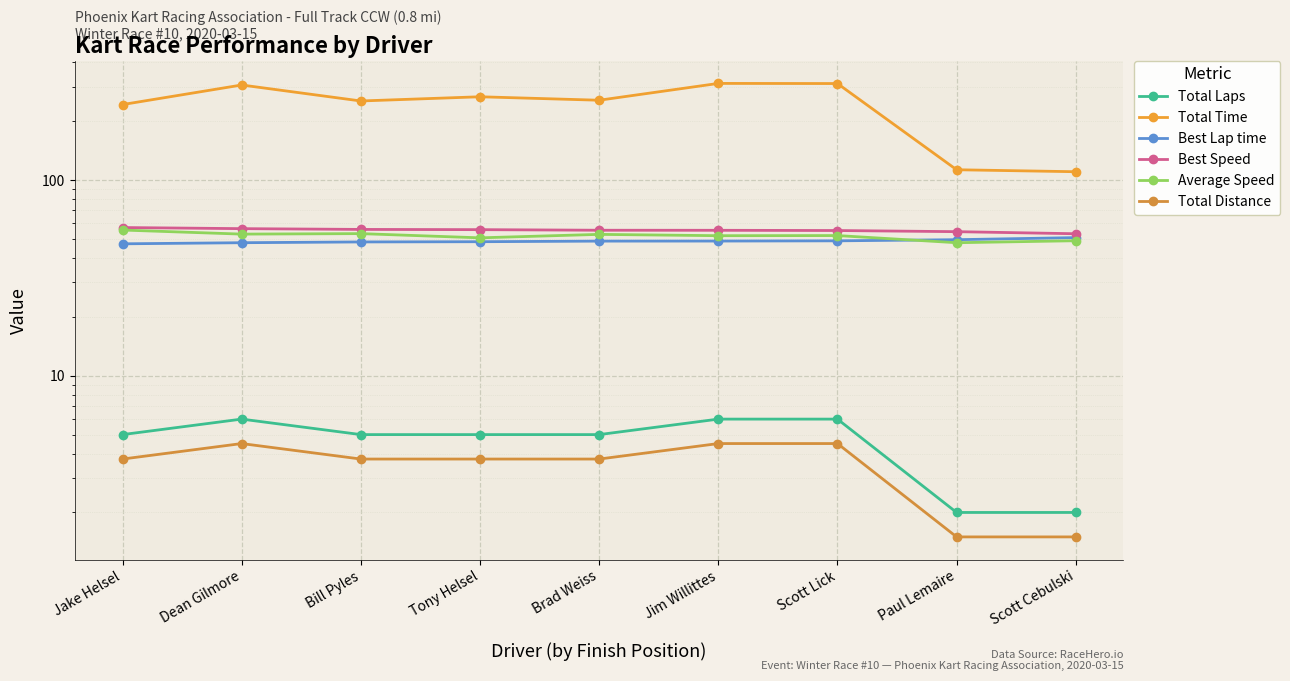

At which category is the sum across all series the highest?

Jim Willittes